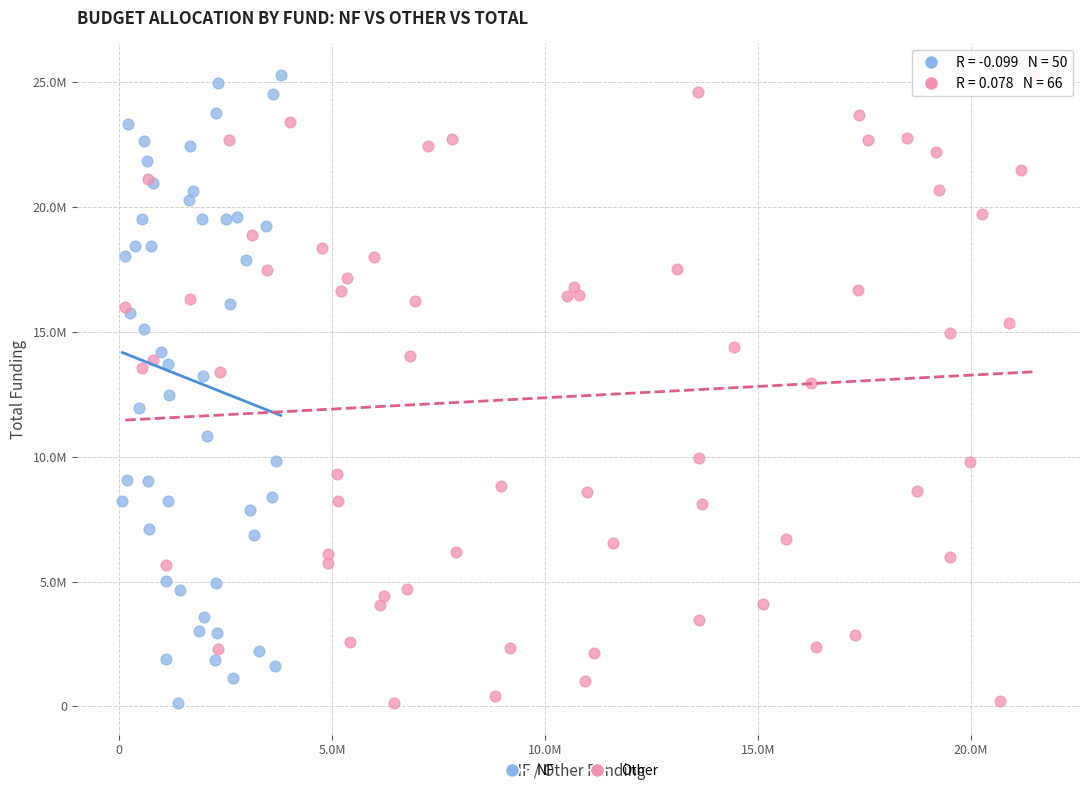

What are all the series names shown in the legend?

NF, Other